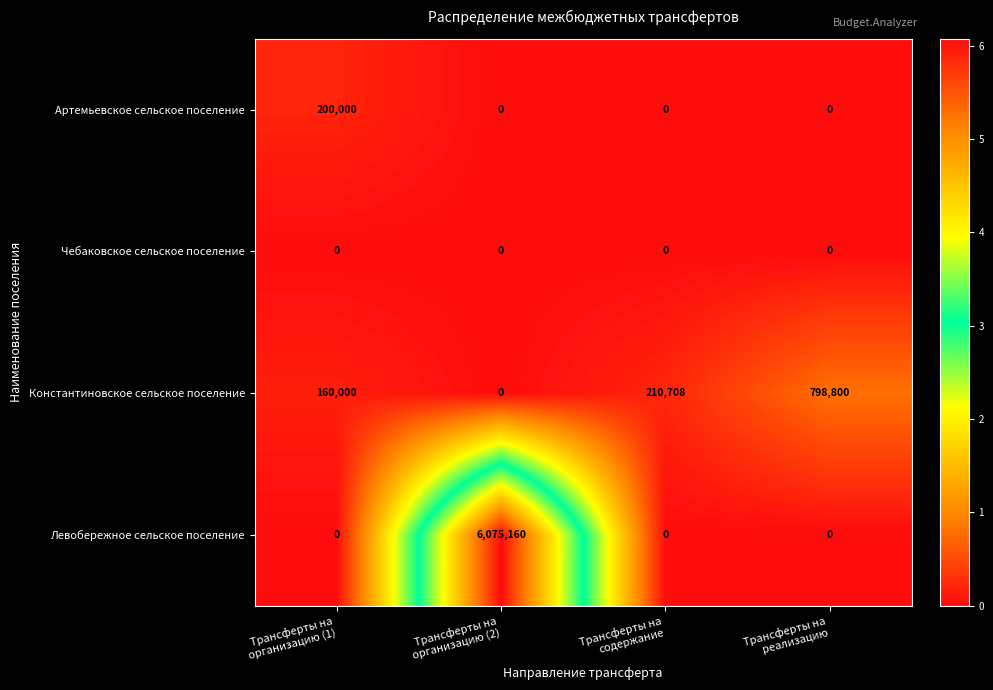

How many categories are shown in the chart?

4